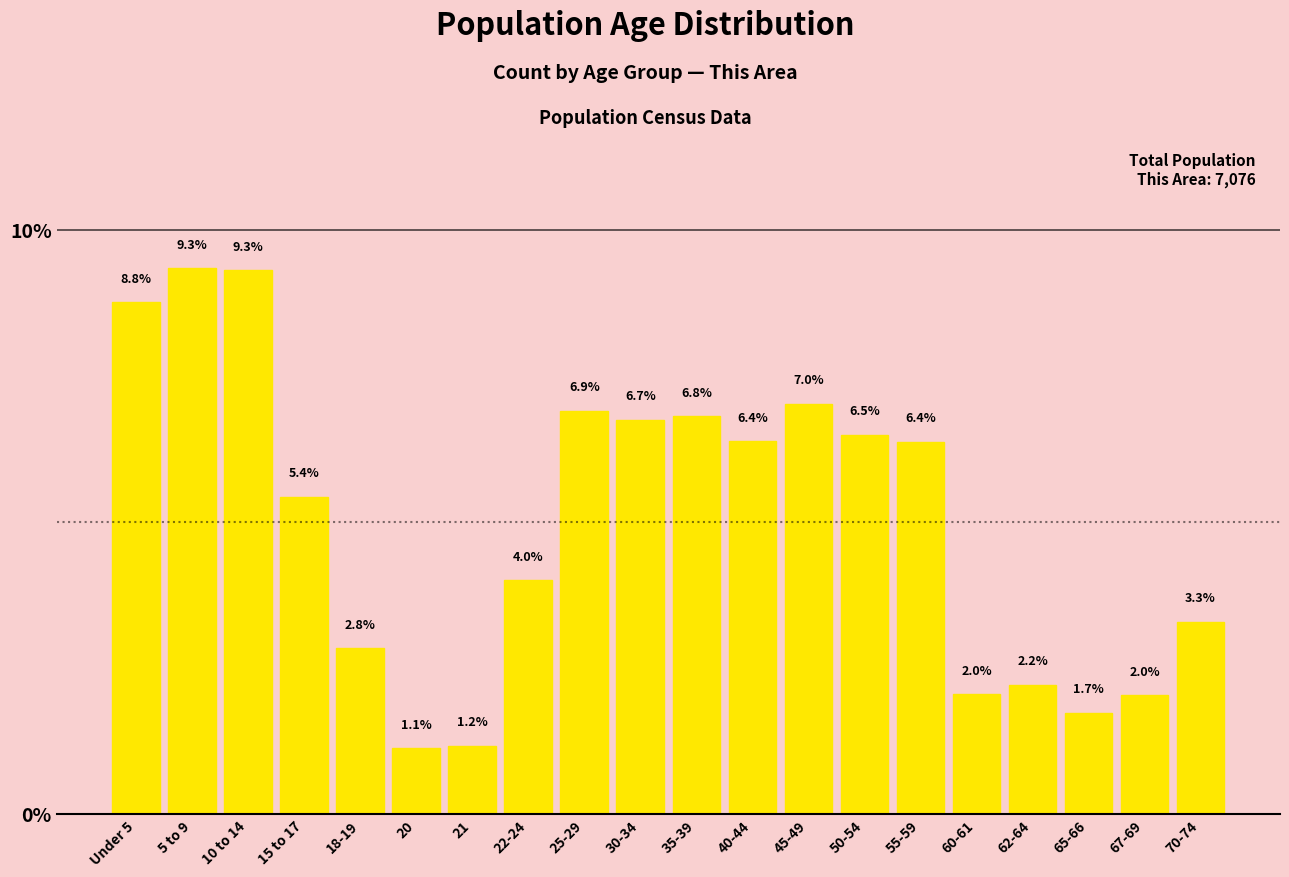

Reading left to right, list all the values displayed in this chart.

8.8	9.3	9.3	5.4	2.8	1.1	1.2	4.0	6.9	6.7	6.8	6.4	7.0	6.5	6.4	2.0	2.2	1.7	2.0	3.3